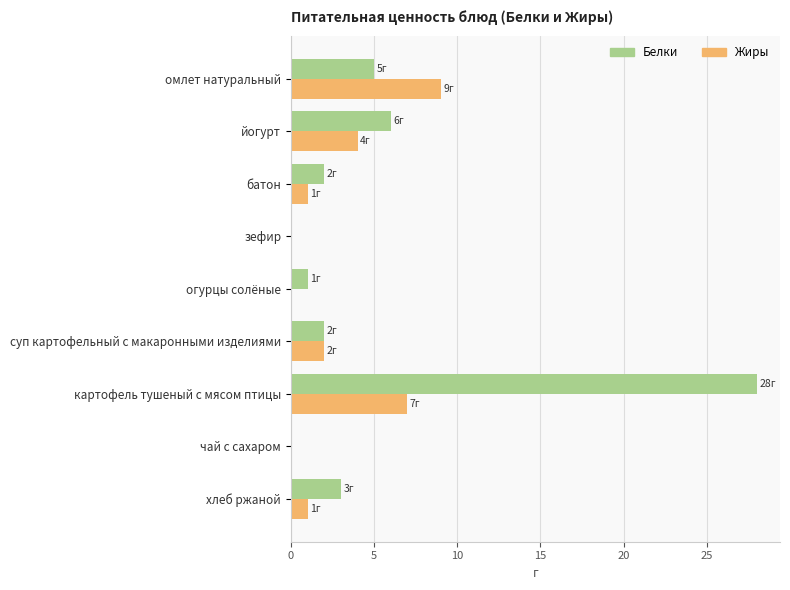

How many Жиры values are between 0 and 4?

7